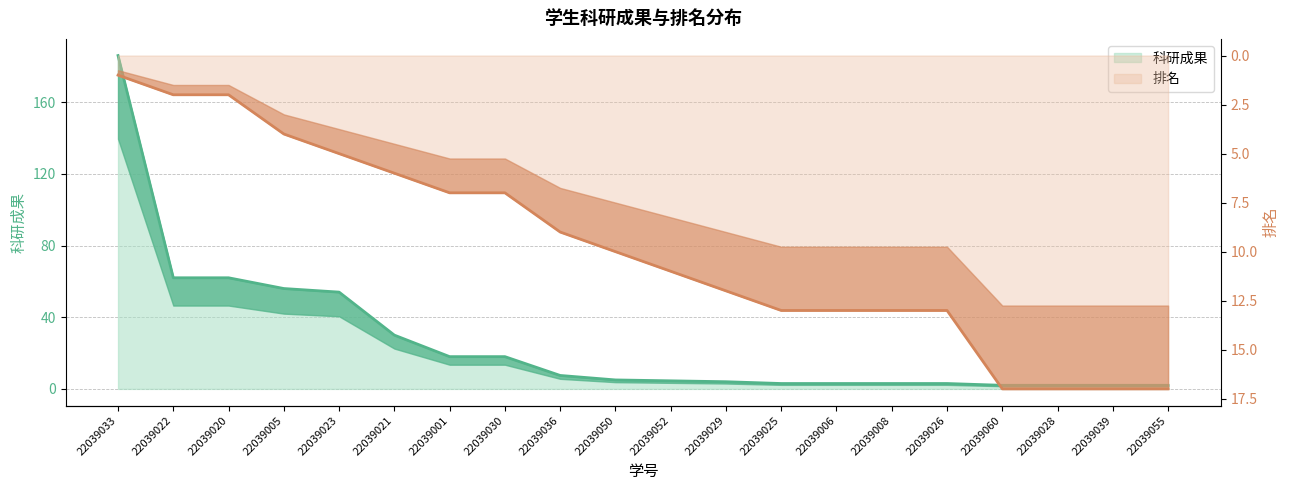

True or false: 科研成果 has more than 0 points higher than both neighbors.

False